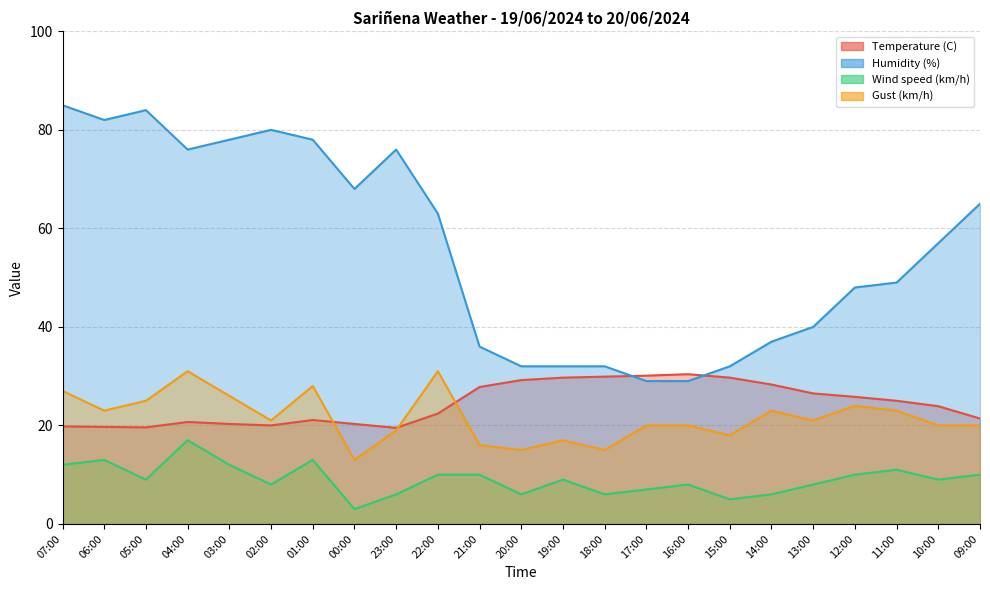

What is the highest value of the Wind speed (km/h) series?

17.0